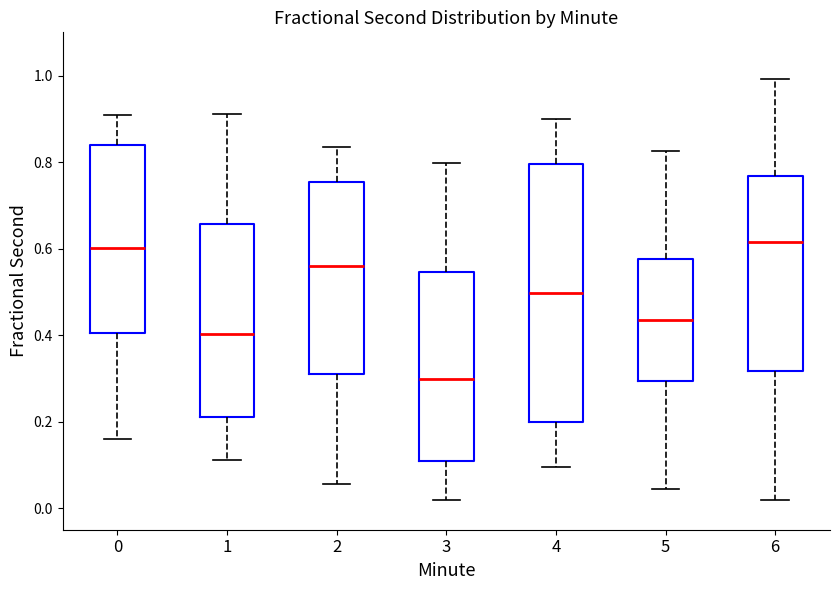

Reading left to right, read every box against the y-axis: the position of its median line, the range the box covers, and the ends of its whiskers. The values are not printed on the chart, so give them approximately, as read against the axis.

0: median 0.60, box 0.40 to 0.84, whiskers 0.16 to 0.90
1: median 0.40, box 0.20 to 0.66, whiskers 0.12 to 0.92
2: median 0.56, box 0.30 to 0.76, whiskers 0.06 to 0.84
3: median 0.30, box 0.10 to 0.54, whiskers 0.02 to 0.80
4: median 0.50, box 0.20 to 0.80, whiskers 0.10 to 0.90
5: median 0.44, box 0.30 to 0.58, whiskers 0.04 to 0.82
6: median 0.62, box 0.32 to 0.76, whiskers 0.02 to 1.00